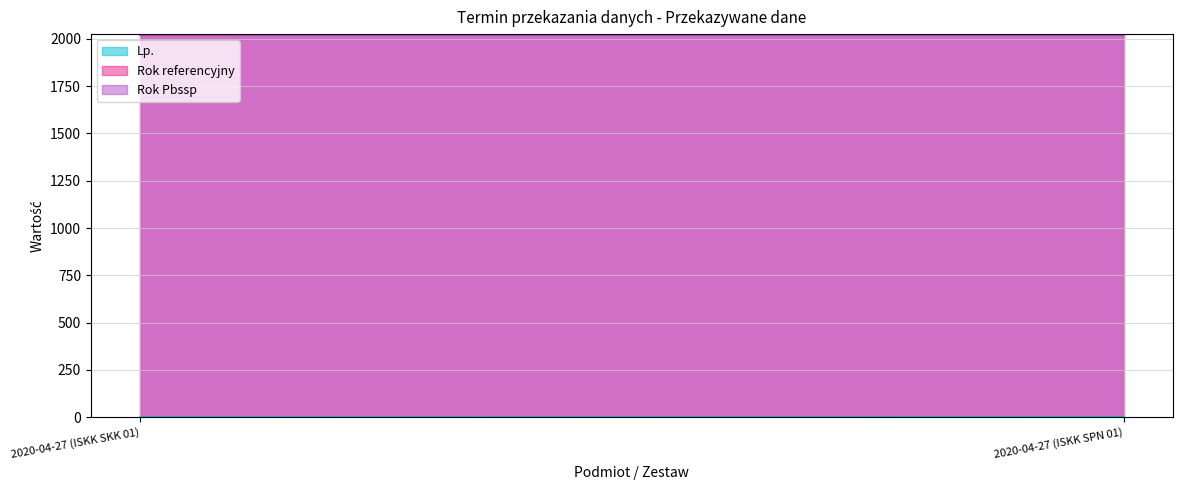

Does the chart have visible grid lines?

Yes